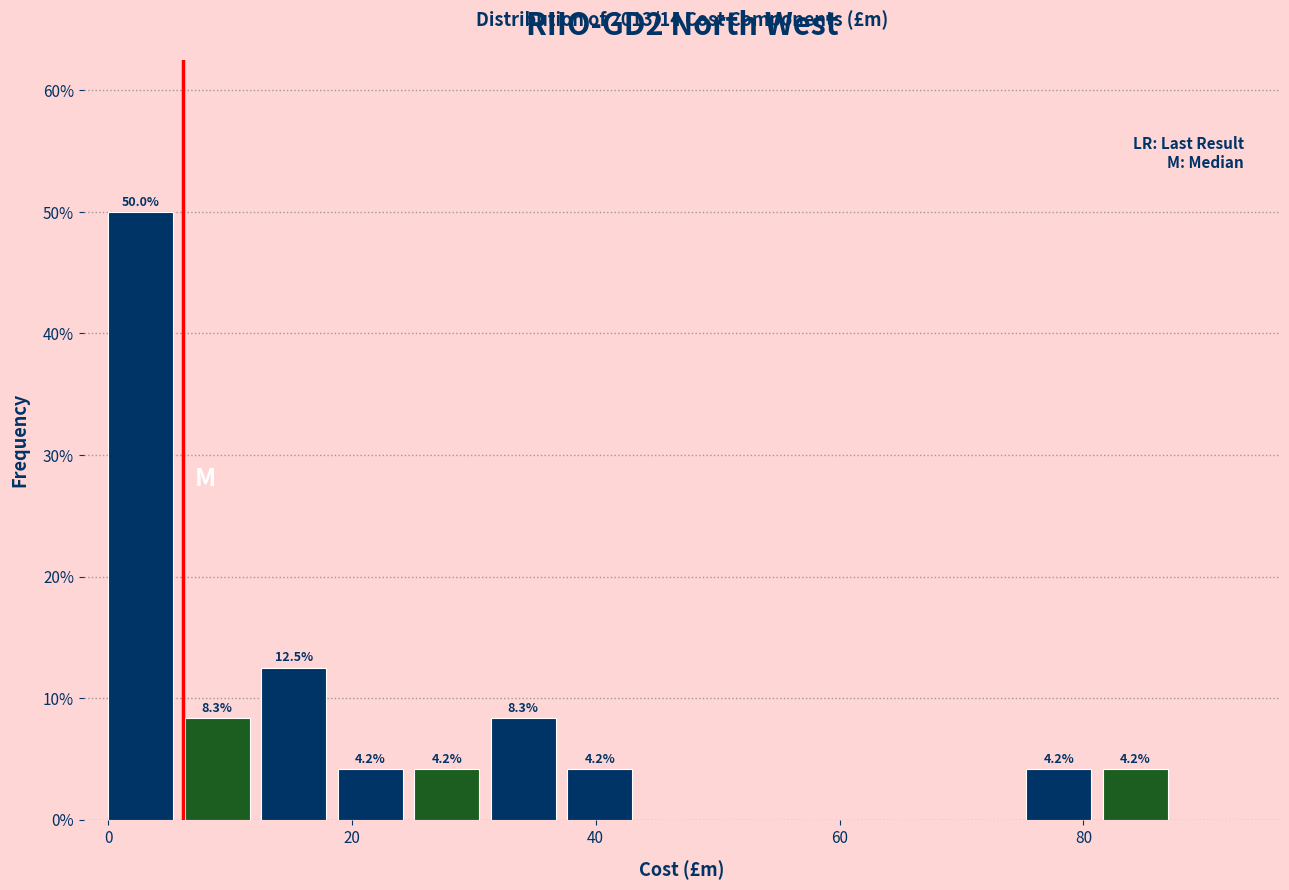

Read against the x-axis, roughly where is the centre of the tallest bar?

2